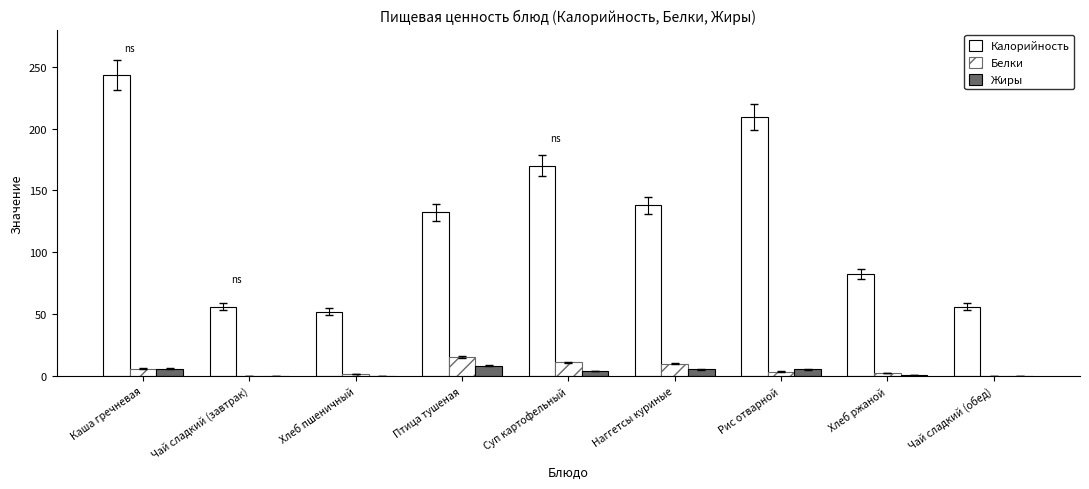

What is the average value of the Калорийность series?

126.5